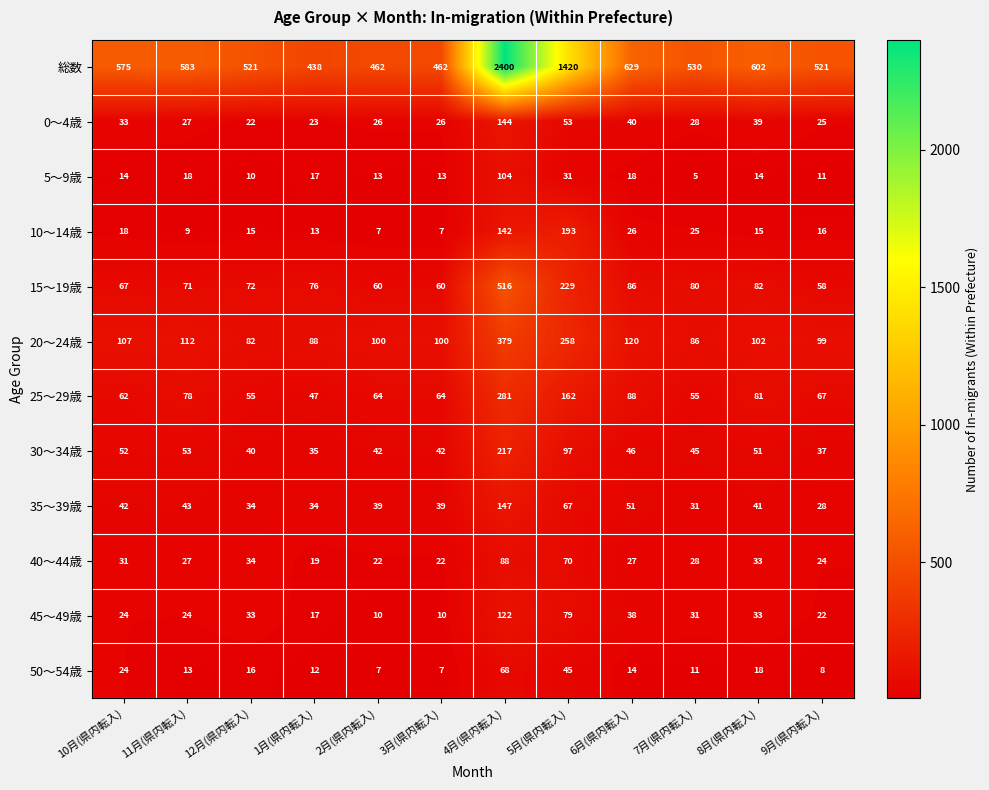

What is the maximum value shown in the chart?

2400